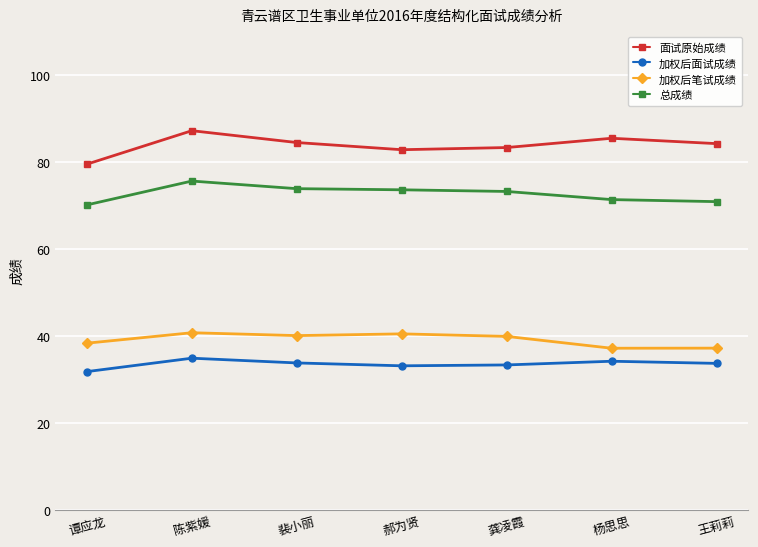

True or false: 加权后笔试成绩 and 加权后面试成绩 cross at least once.

False